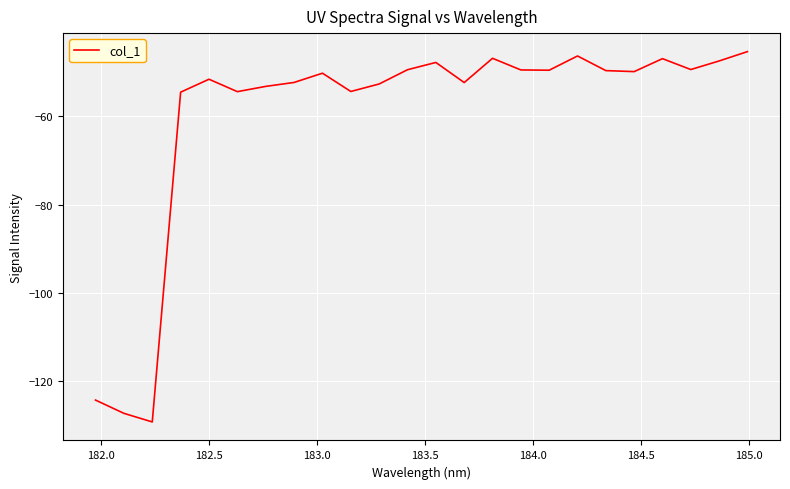

What is the smallest value displayed?

-129.2